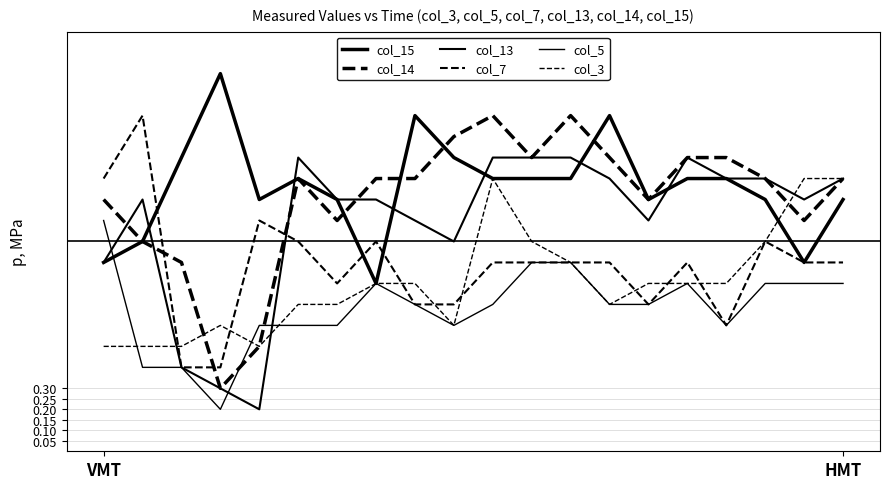

Reading left to right, extract all data points from this chart.

col_15: 0.9	1.0	1.4	1.8	1.2	1.3	1.2	0.8	1.6	1.4	1.3	1.3	1.3	1.6	1.2	1.3	1.3	1.2	0.9	1.2
col_14: 1.2	1.0	0.9	0.3	0.5	1.3	1.1	1.3	1.3	1.5	1.6	1.4	1.6	1.4	1.2	1.4	1.4	1.3	1.1	1.3
col_13: 0.9	1.2	0.4	0.3	0.2	1.4	1.2	1.2	1.1	1.0	1.4	1.4	1.4	1.3	1.1	1.4	1.3	1.3	1.2	1.3
col_7: 1.3	1.6	0.4	0.4	1.1	1.0	0.8	1.0	0.7	0.7	0.9	0.9	0.9	0.9	0.7	0.9	0.6	1.0	0.9	0.9
col_5: 1.1	0.4	0.4	0.2	0.6	0.6	0.6	0.8	0.7	0.6	0.7	0.9	0.9	0.7	0.7	0.8	0.6	0.8	0.8	0.8
col_3: 0.5	0.5	0.5	0.6	0.5	0.7	0.7	0.8	0.8	0.6	1.3	1.0	0.9	0.7	0.8	0.8	0.8	1.0	1.3	1.3